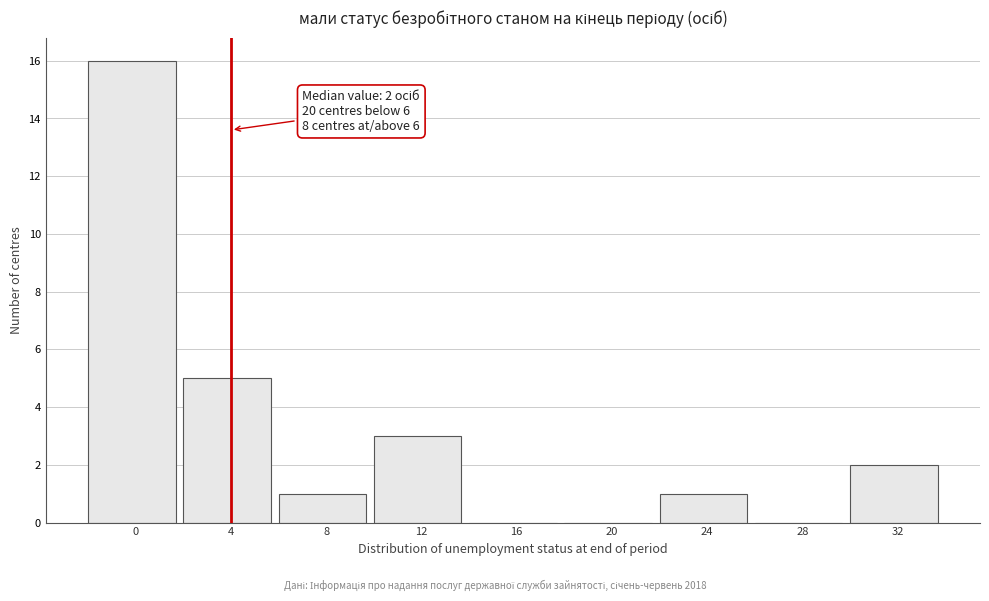

Reading left to right, list all the values displayed in this chart.

0=16	4=5	8=1	12=3	16=0	20=0	24=1	28=0	32=2